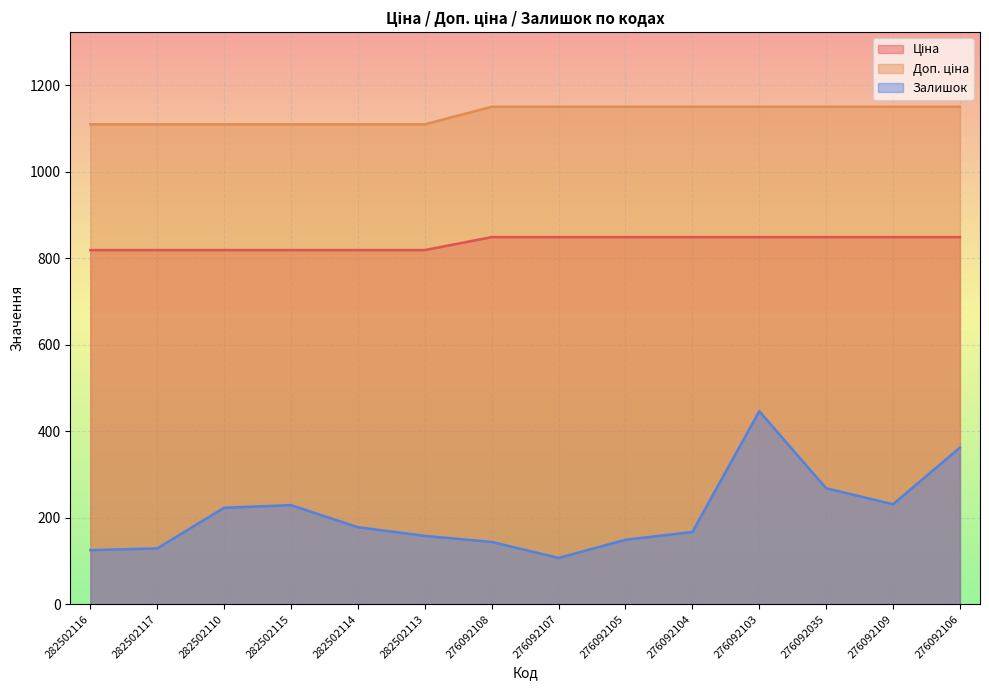

What are all the series names shown in the legend?

Ціна, Доп. ціна, Залишок